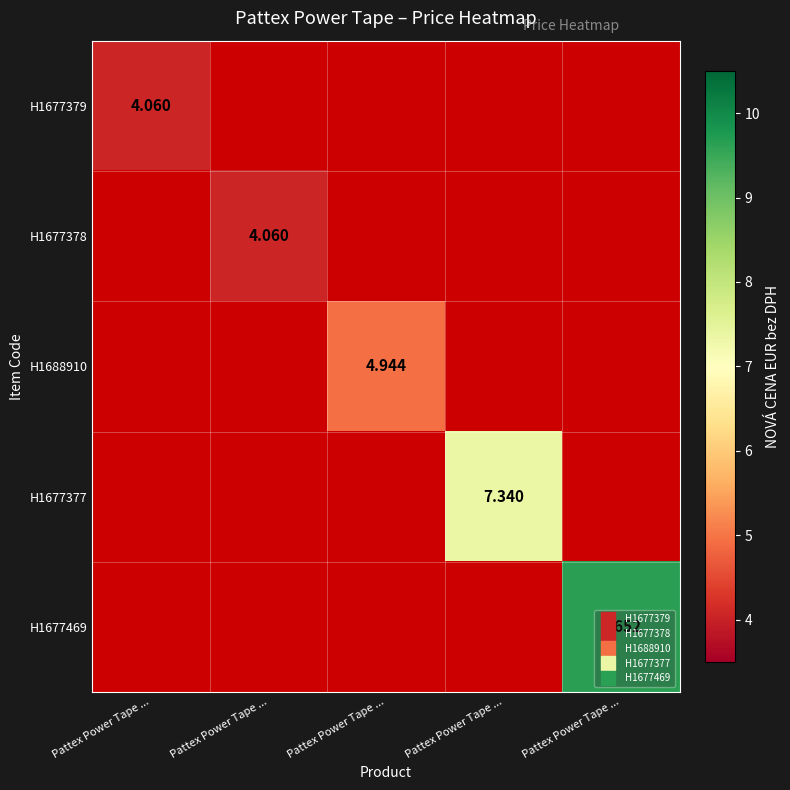

What is the smallest value displayed?

4.1